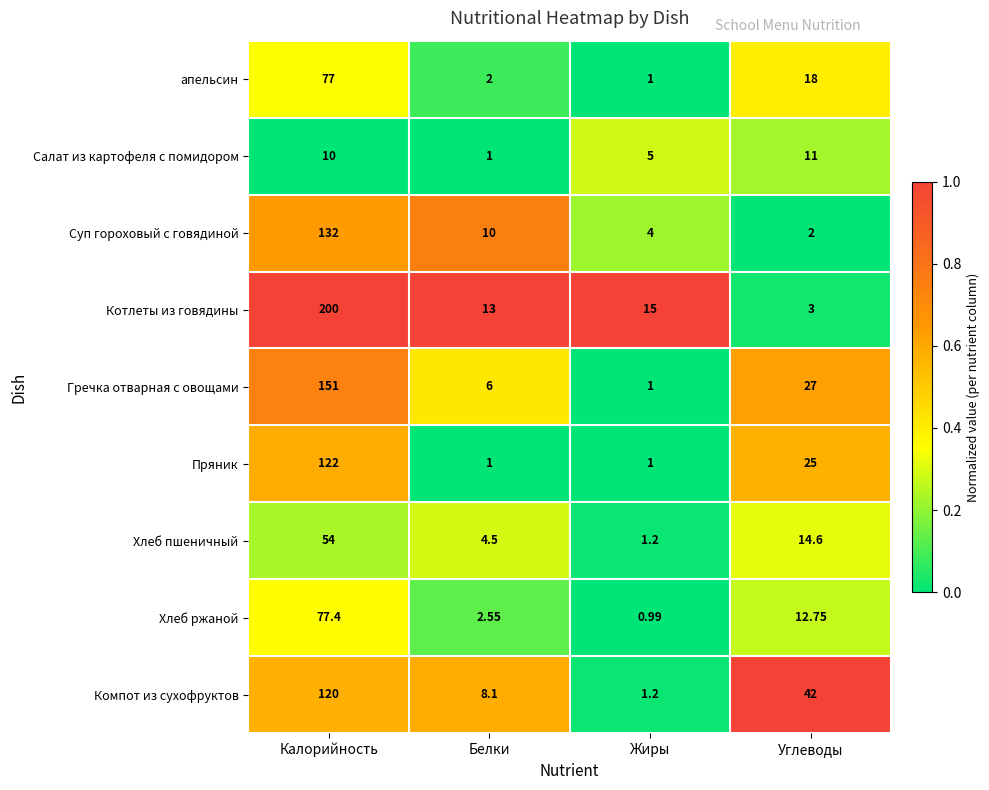

At which category is the sum across all series the highest?

Калорийность